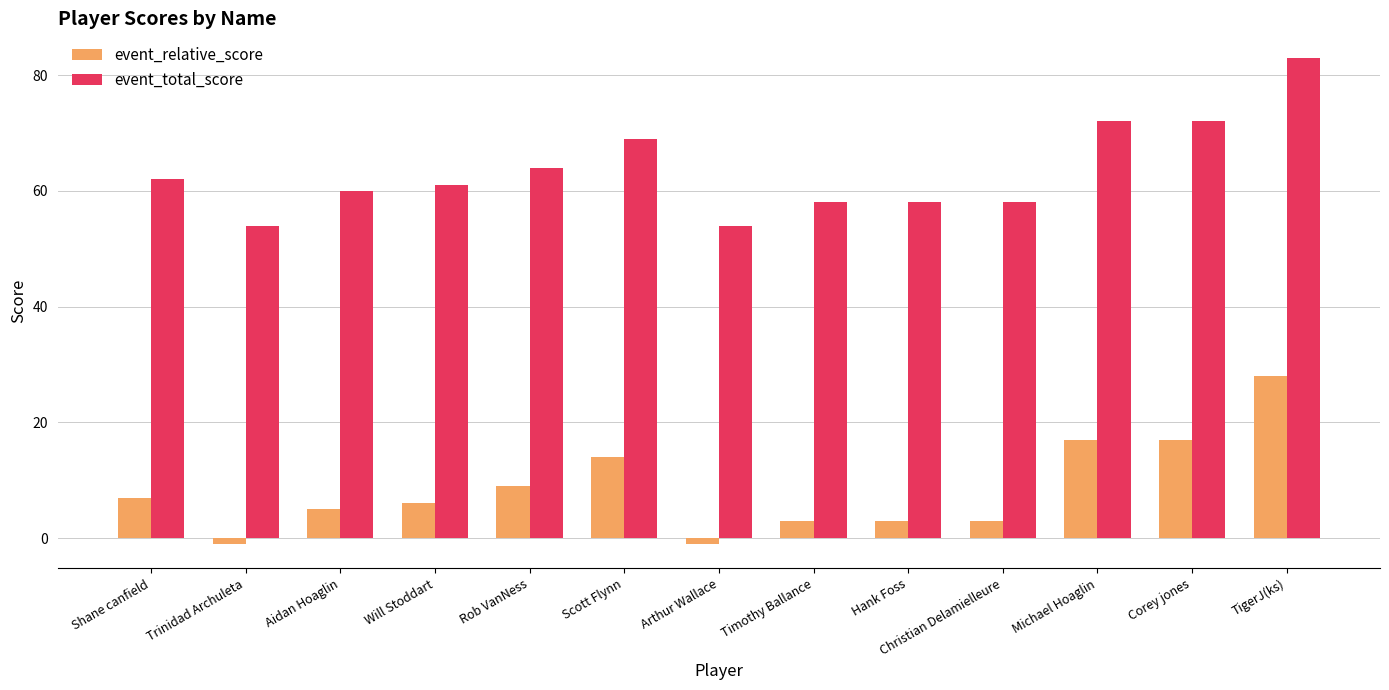

Reading left to right, list all the values displayed in this chart.

event_relative_score: Shane canfield=7	Trinidad Archuleta=-1	Aidan Hoaglin=5	Will Stoddart=6	Rob VanNess=9	Scott Flynn=14	Arthur Wallace=-1	Timothy Ballance=3	Hank Foss=3	Christian Delamielleure=3	Michael Hoaglin=17	Corey jones=17	TigerJ(ks)=28
event_total_score: Shane canfield=62	Trinidad Archuleta=54	Aidan Hoaglin=60	Will Stoddart=61	Rob VanNess=64	Scott Flynn=69	Arthur Wallace=54	Timothy Ballance=58	Hank Foss=58	Christian Delamielleure=58	Michael Hoaglin=72	Corey jones=72	TigerJ(ks)=83